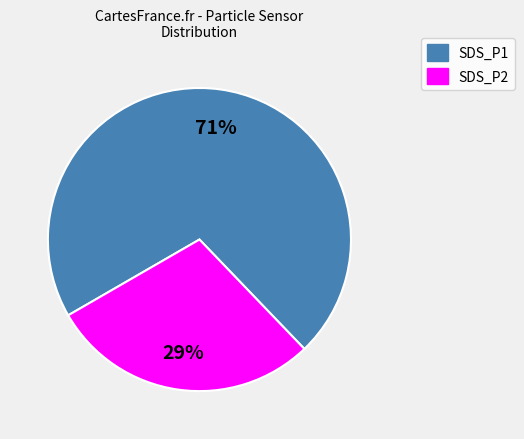

Which slice is the smallest?

SDS_P2